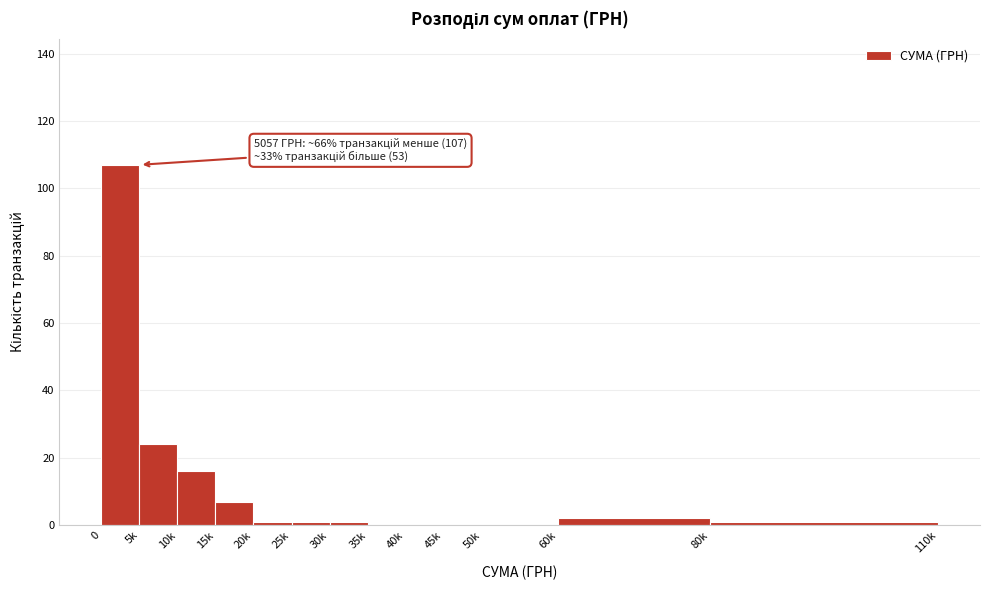

Reading left to right, extract all data points from this chart.

0=107	5k=24	10k=16	15k=7	20k=1	25k=1	30k=1	35k=0	40k=0	45k=0	50k=0	60k=2	80k=1